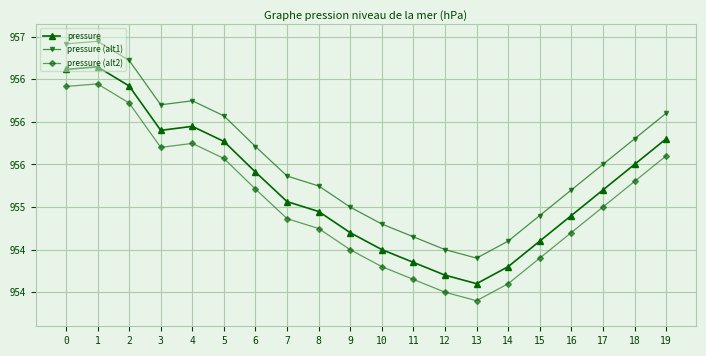

What are all the series names shown in the legend?

pressure, pressure (alt1), pressure (alt2)